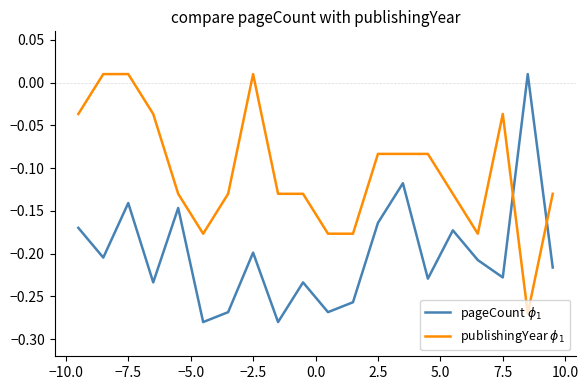

What are all the series names shown in the legend?

pageCount $\phi_1$, publishingYear $\phi_1$